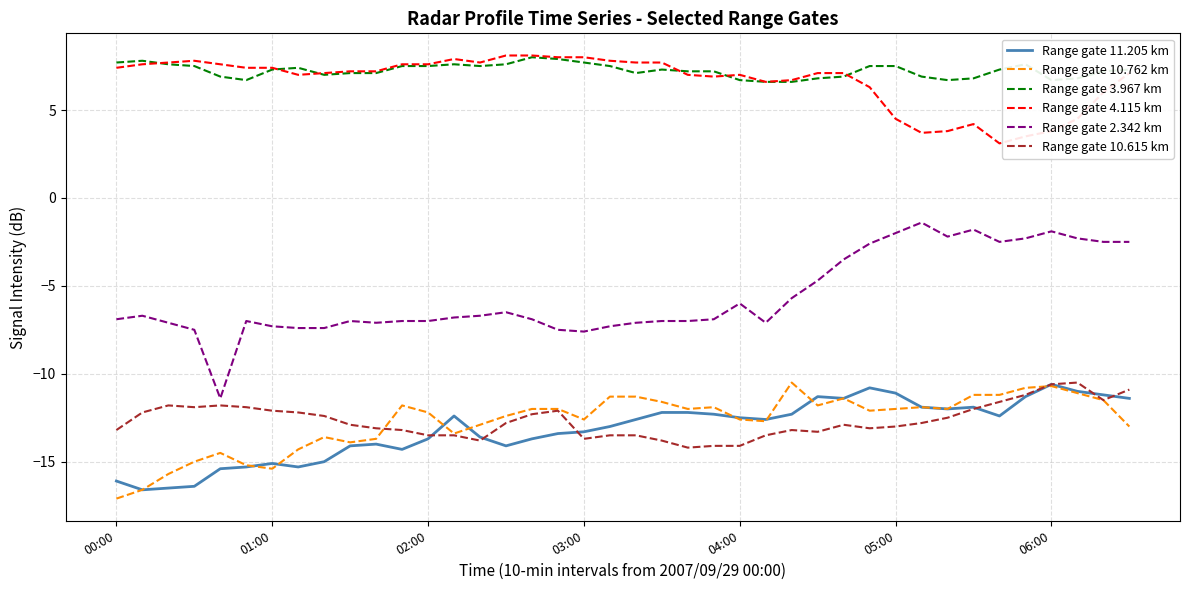

Which series has the largest range (max minus min)?

Range gate 2.342 km